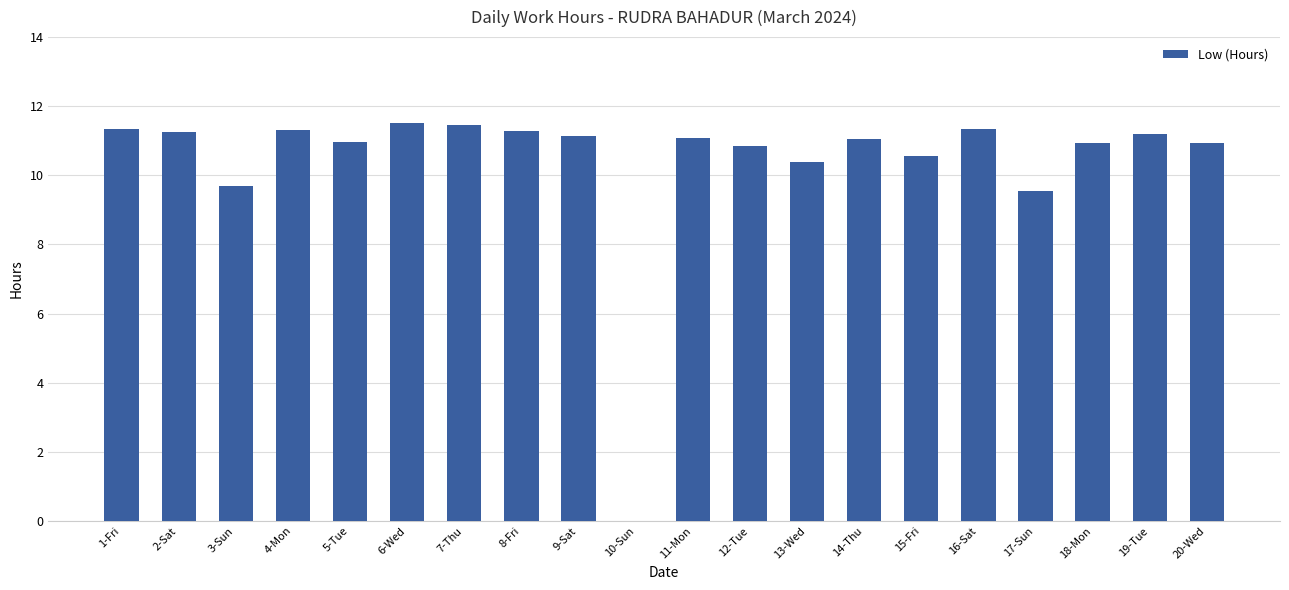

The value at 5-Tue is 4.8. True or false?

False